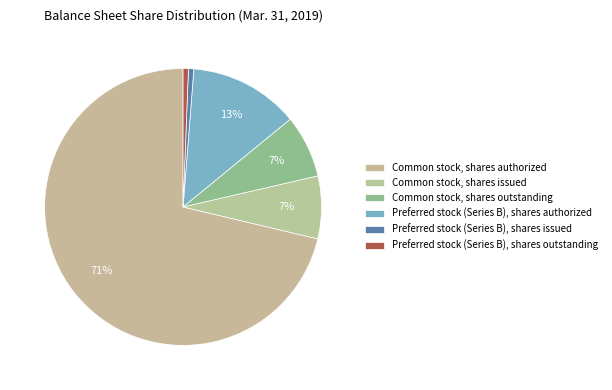

True or false: Common stock, shares authorized accounts for 64% of the total.

False